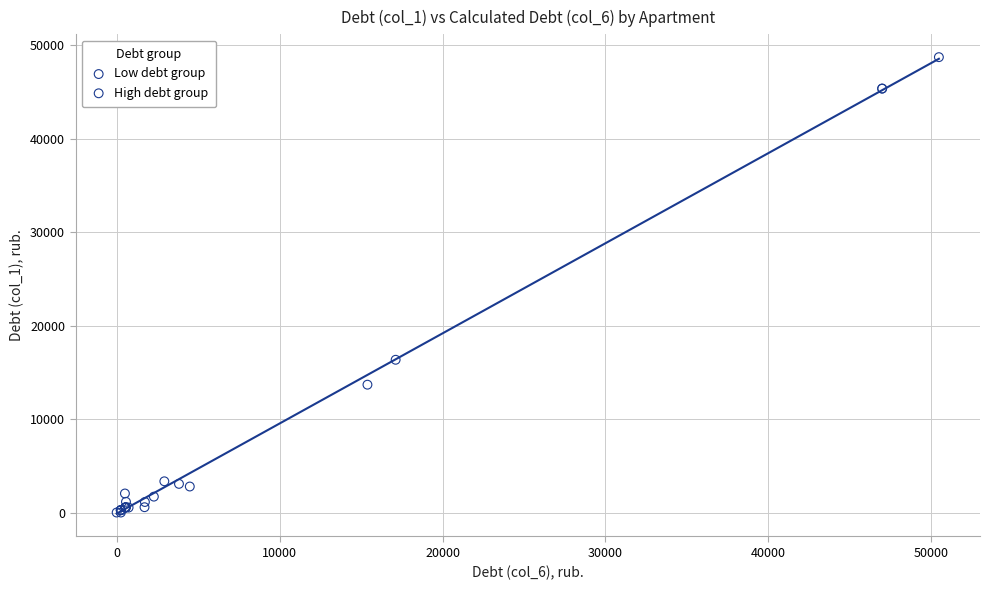

Which series reaches the minimum Y coordinate?

Low debt group